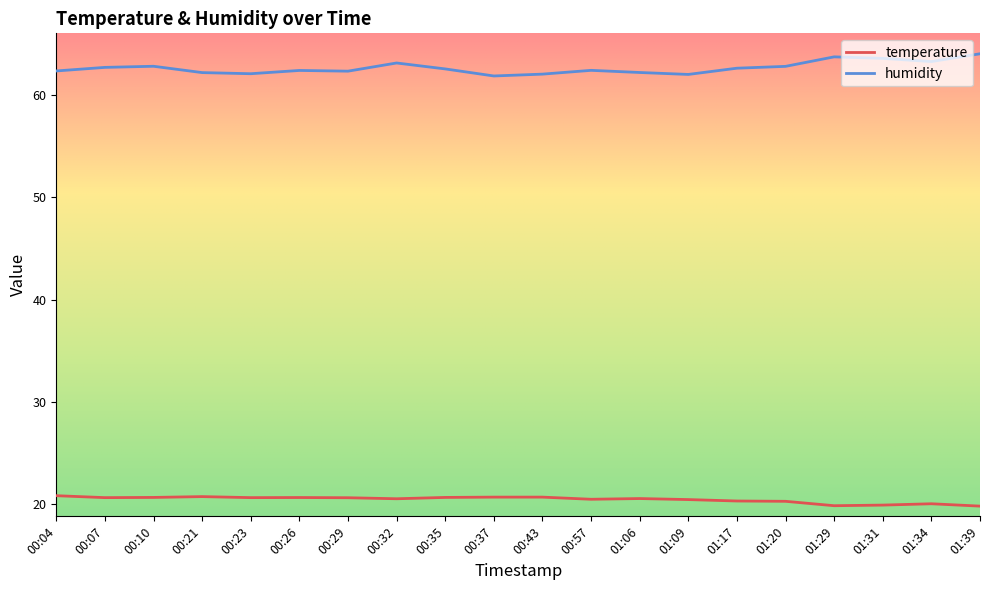

True or false: temperature has a value of 29.1 at 01:06.

False